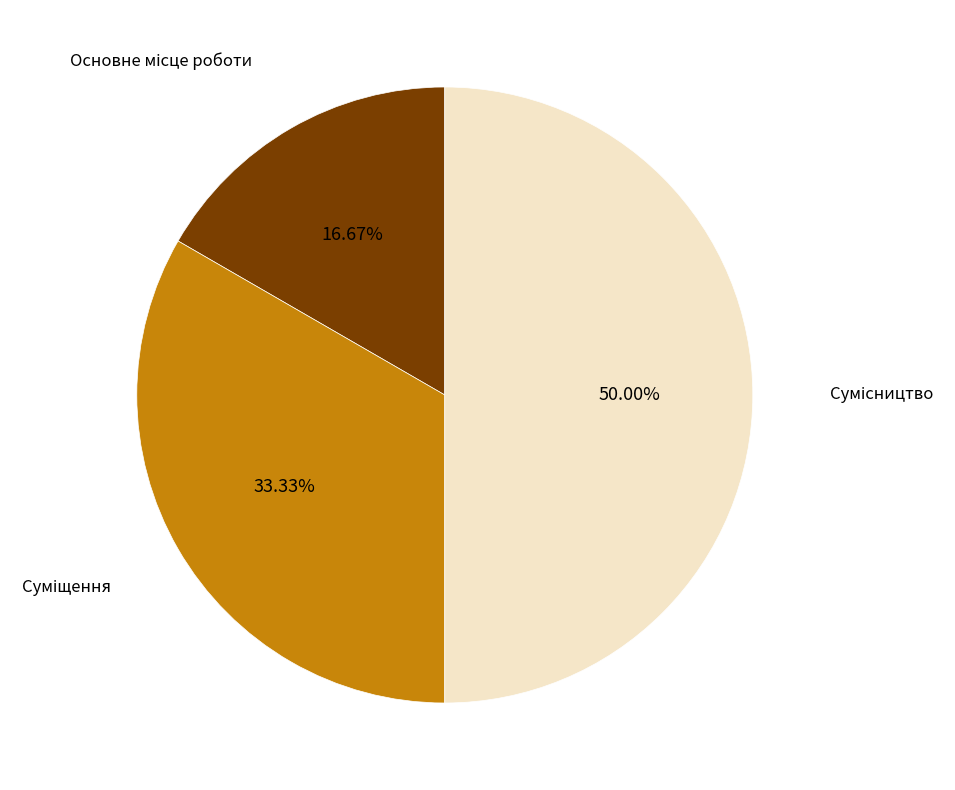

How many slices are in this pie chart?

3